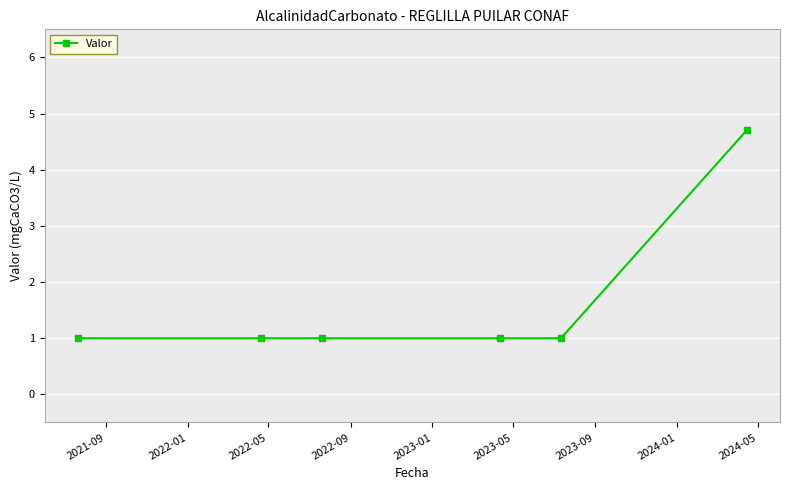

What is the average value?

1.6